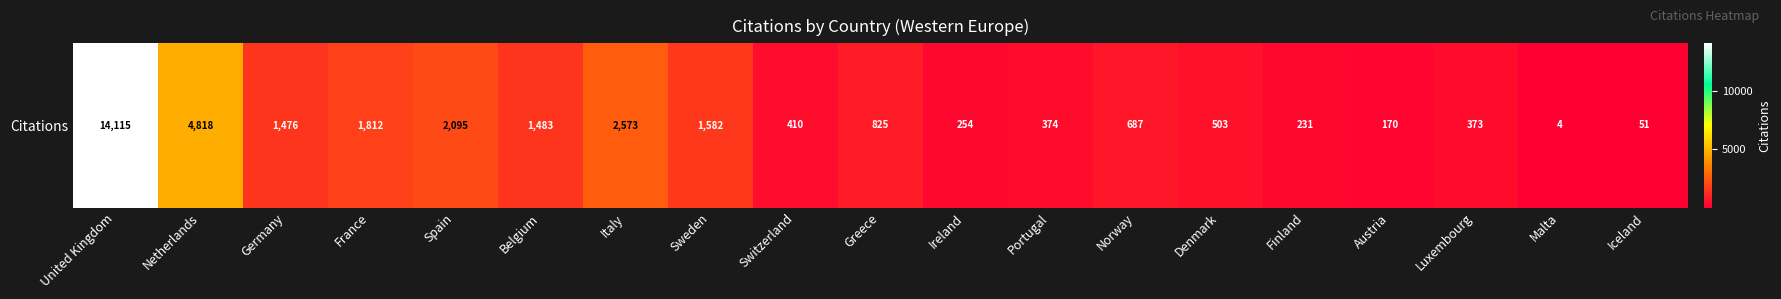

List the labels in order of value, largest first.

United Kingdom, Netherlands, Italy, Spain, France, Sweden, Belgium, Germany, Greece, Norway, Denmark, Switzerland, Portugal, Luxembourg, Ireland, Finland, Austria, Iceland, Malta